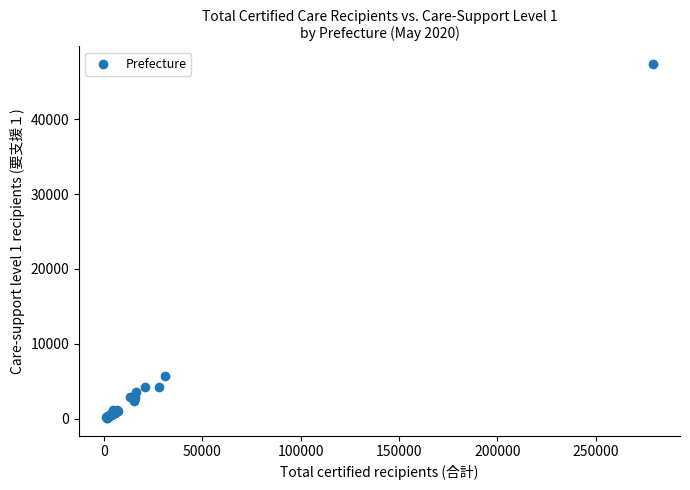

What Y value in the scatter plot is closest to 23719?

5642